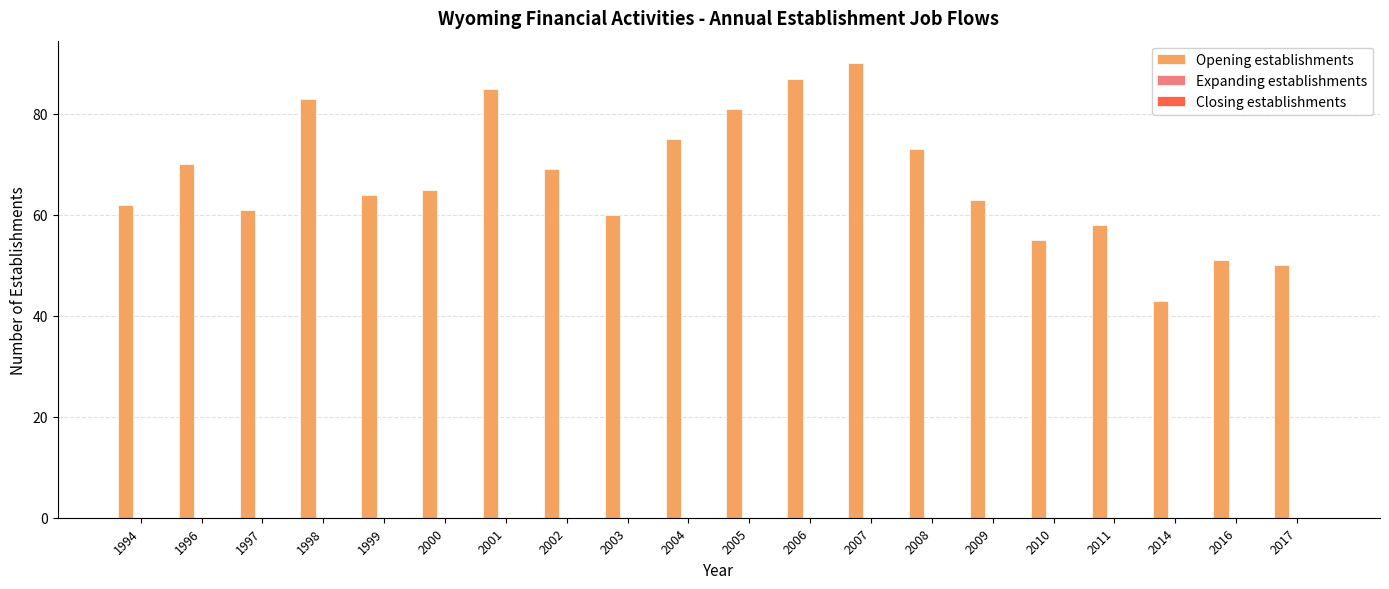

Approximately how many times larger is the value at 2010 compared to 2007?

0.6